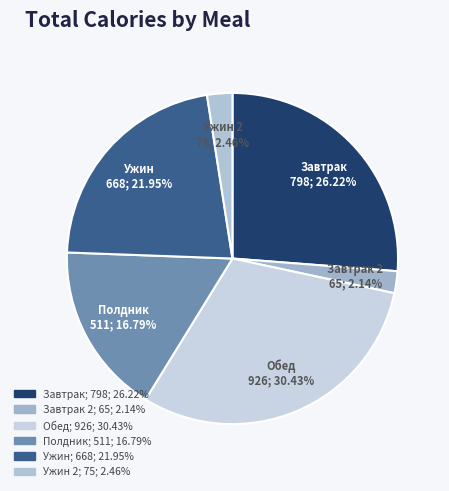

Count the number of slices in the pie.

6